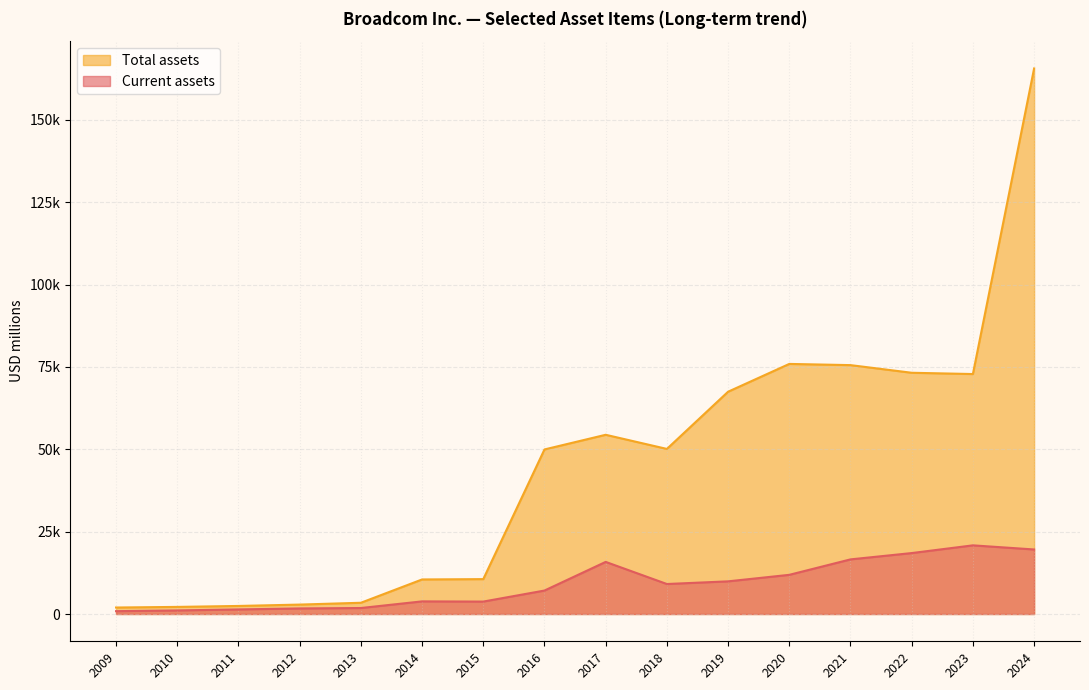

Reading left to right, extract all data points from this chart.

Current assets: 2024=19595	2023=20847	2022=18504	2021=16586	2020=11895	2019=9917	2018=9107	2017=15823	2016=7125	2015=3775	2014=3835	2013=1818	2012=1691	2011=1393	2010=1087	2009=864
Total assets: 2024=165645	2023=72861	2022=73249	2021=75570	2020=75933	2019=67493	2018=50124	2017=54418	2016=49966	2015=10592	2014=10491	2013=3415	2012=2862	2011=2446	2010=2157	2009=1970